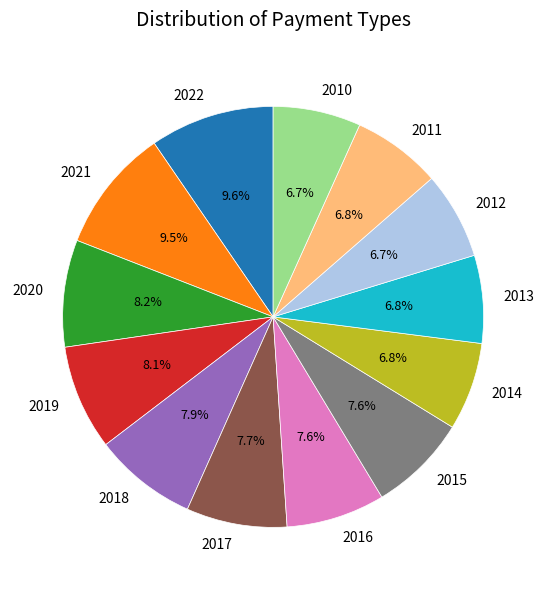

Does 2016 account for over 50% of the chart?

No